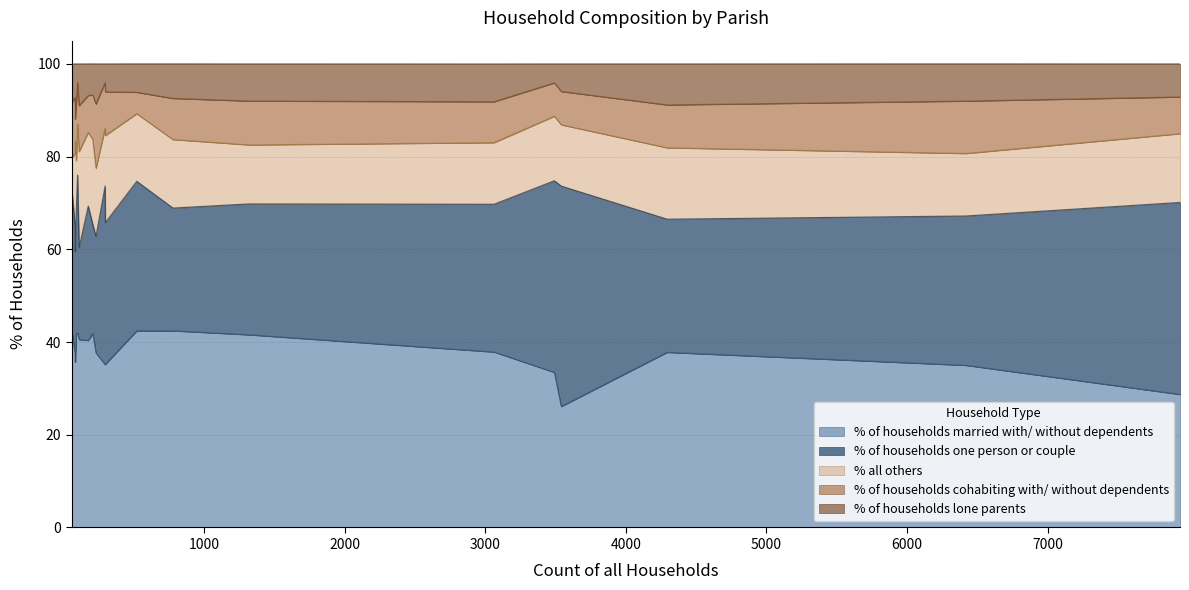

Which has a higher value, Pamphill or St. Leonards and St. Ives?

Pamphill